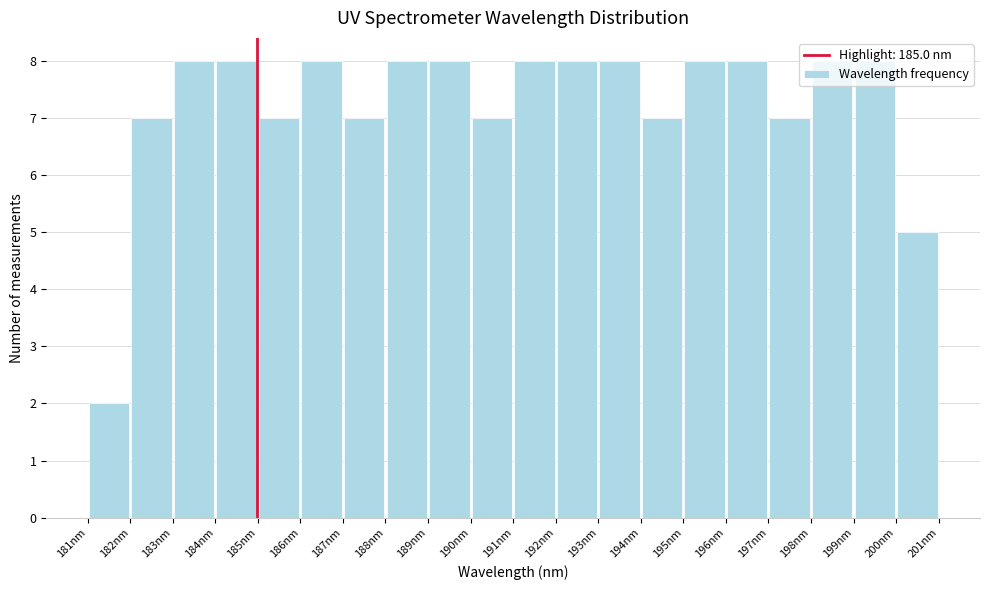

Reading left to right, list every bar in this chart as the range it spans on the x-axis followed by its height. The values are not printed on the chart, so give them approximately, as read against the axis.

181 to 182: 2
182 to 183: 7
183 to 184: 8
184 to 185: 8
185 to 186: 7
186 to 187: 8
187 to 188: 7
188 to 189: 8
189 to 190: 8
190 to 191: 7
191 to 192: 8
192 to 193: 8
193 to 194: 8
194 to 195: 7
195 to 196: 8
196 to 197: 8
197 to 198: 7
198 to 199: 8
199 to 200: 8
200 to 201: 5